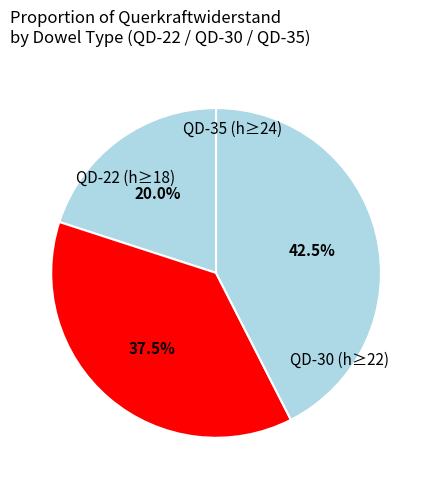

Count the number of slices in the pie.

3